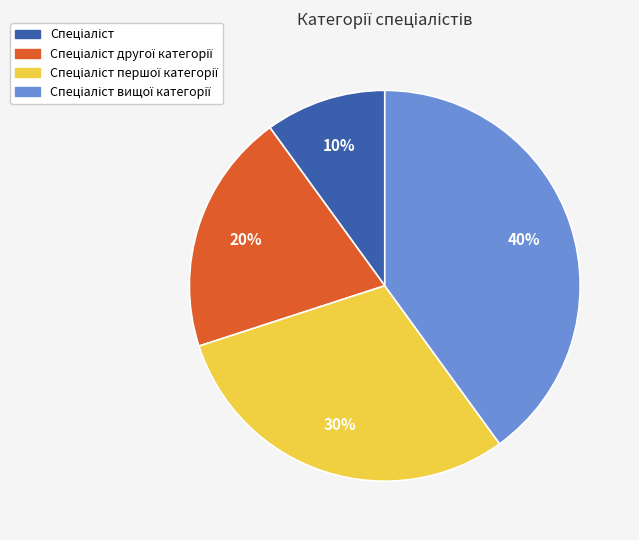

How many segments does this pie chart have?

4